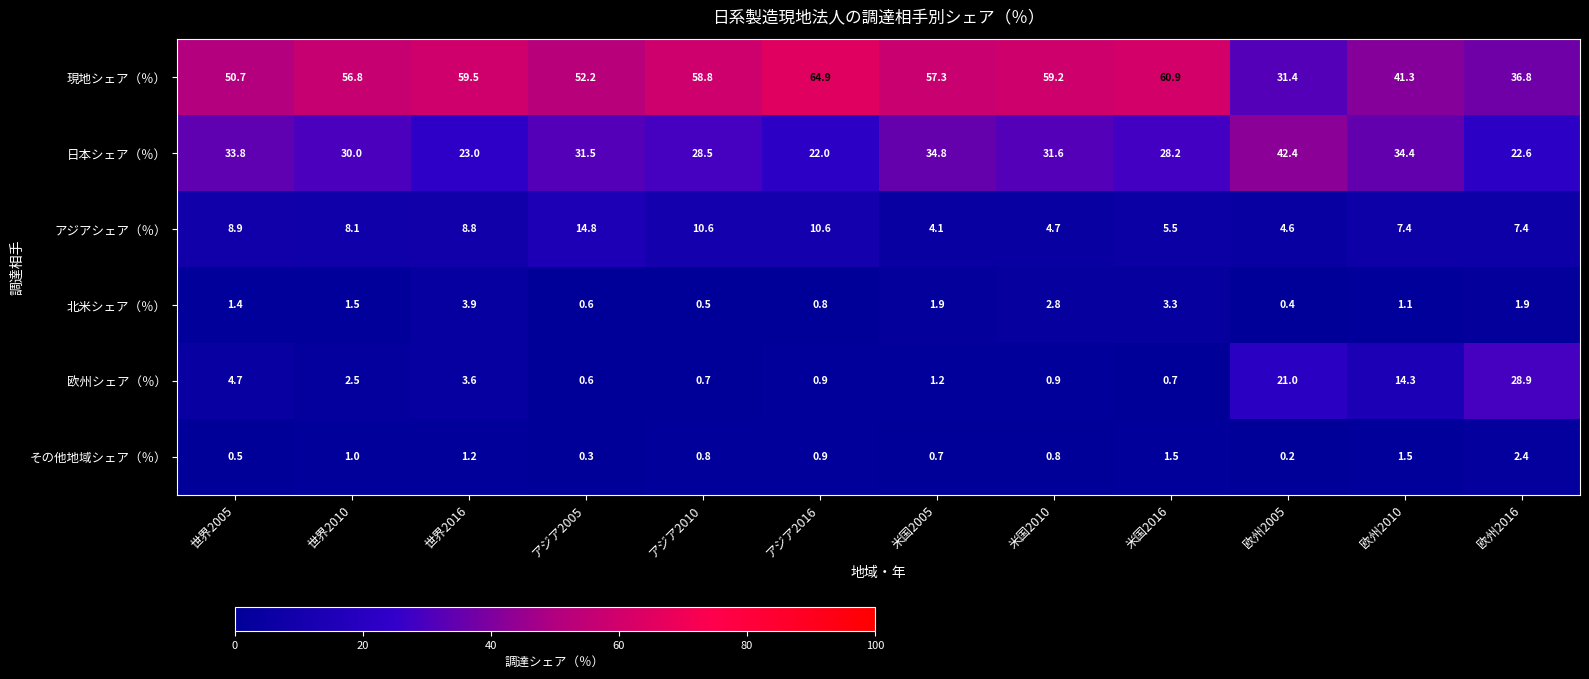

What is the average value of the 現地シェア（％） series?

52.5